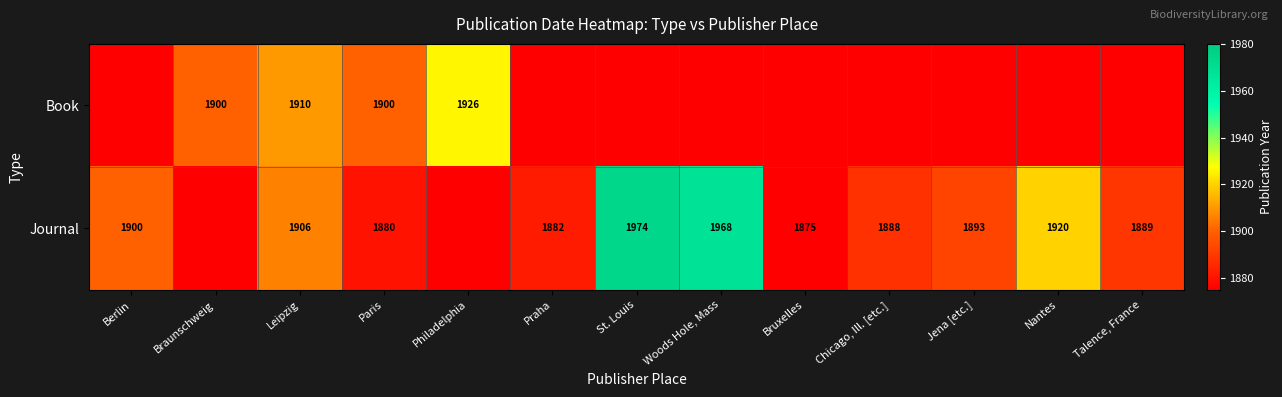

The Book series shows 1900 at Paris. True or false?

True